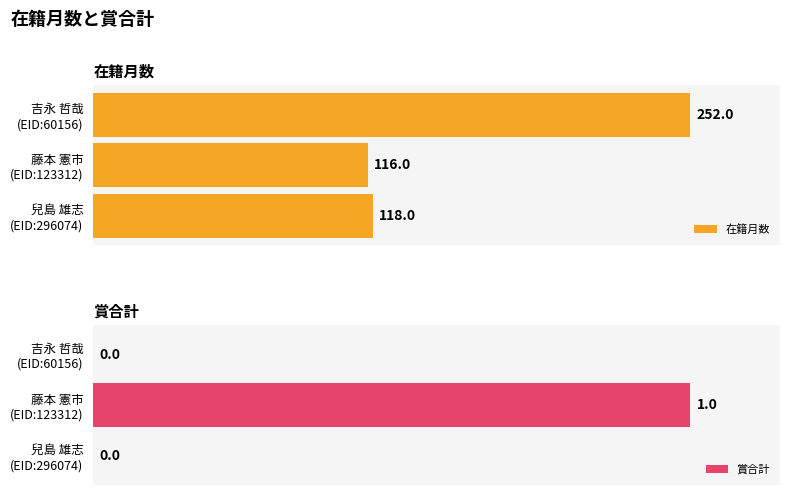

What is the difference between the 在籍月数 values at 藤本 憲市 (EID:123312) and 兒島 雄志 (EID:296074)?

2